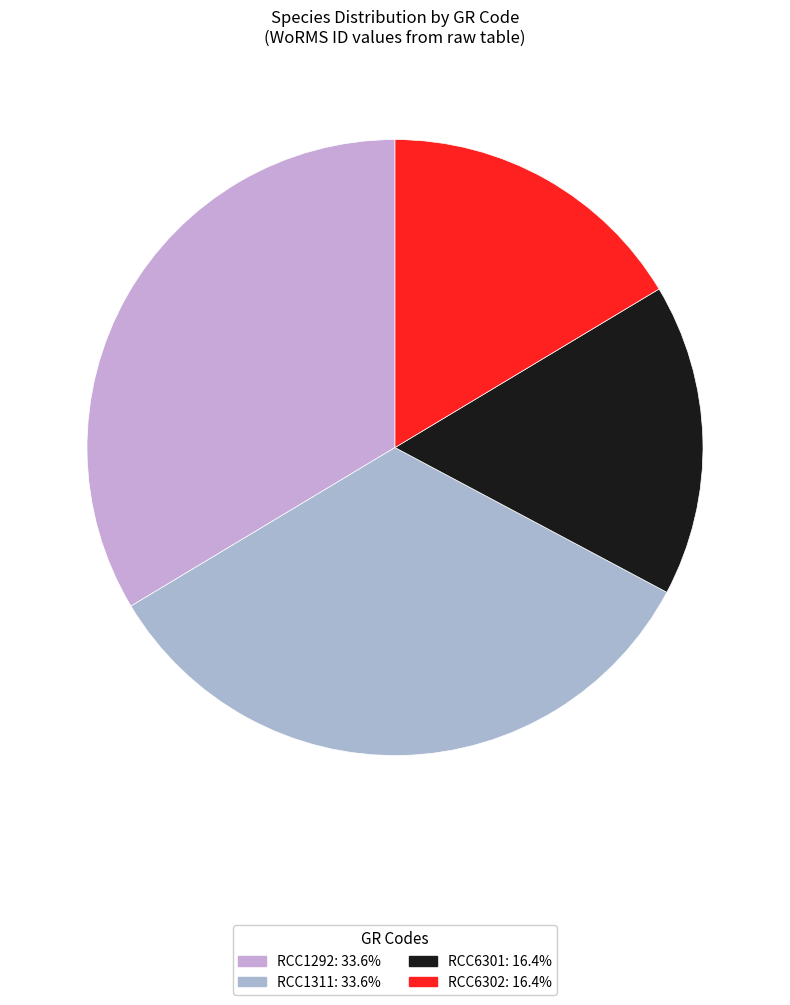

What percentage do RCC1292 and RCC6301 together represent?

50.0%